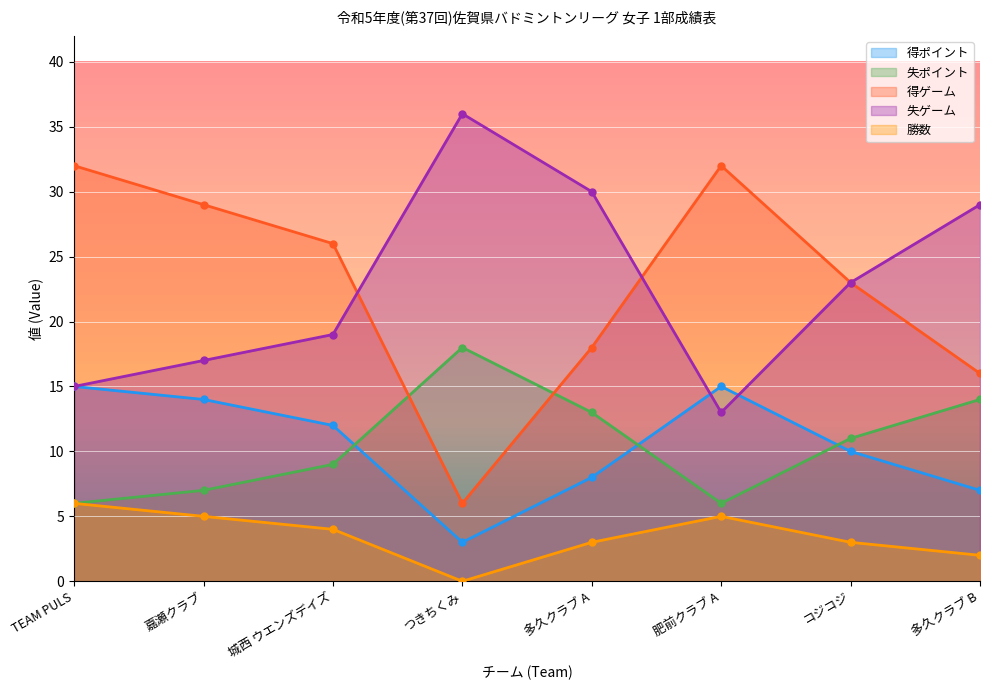

Which series has the largest range (max minus min)?

得ゲーム